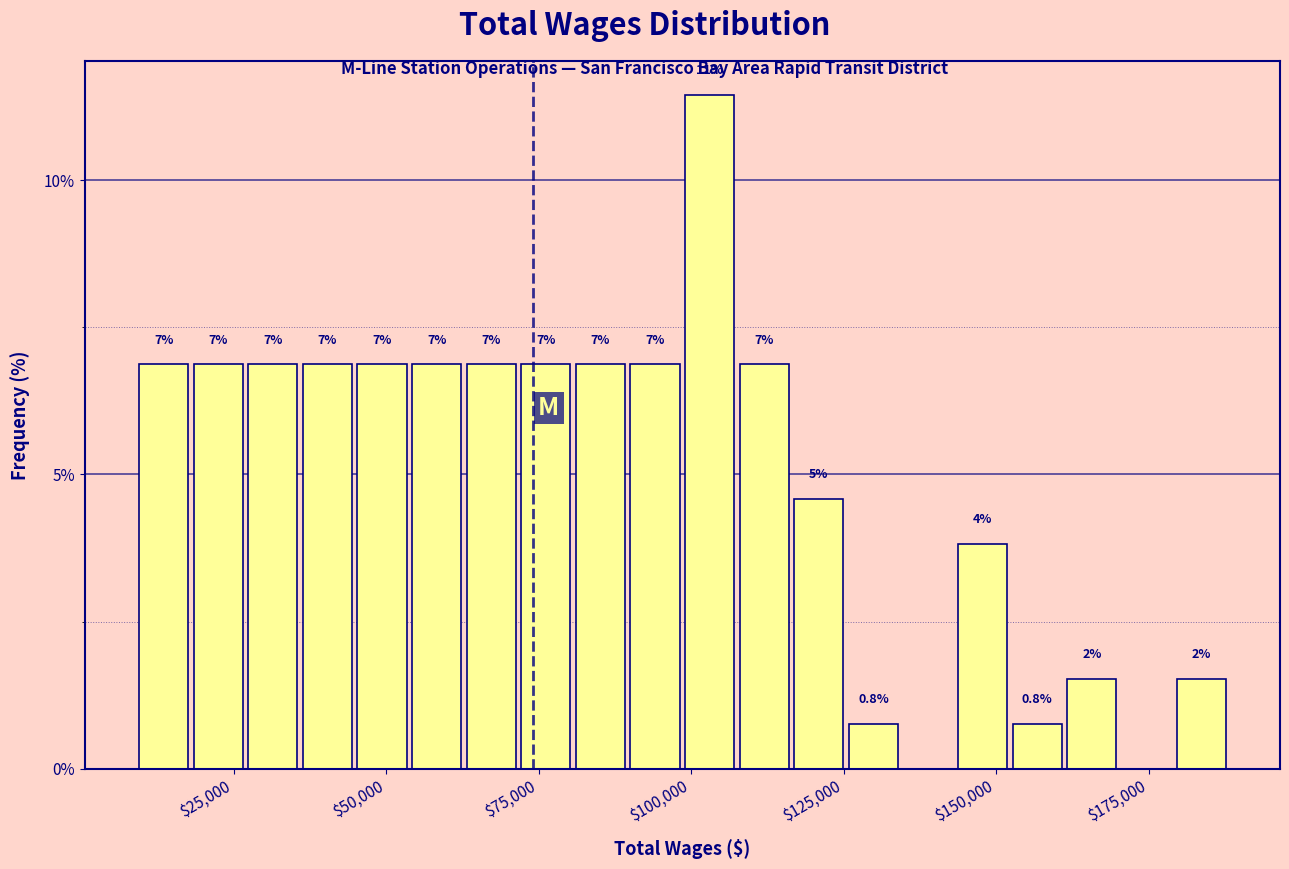

Around what value on the x-axis is the tallest bar? Give the approximate position of its centre, as read against the axis.

105000